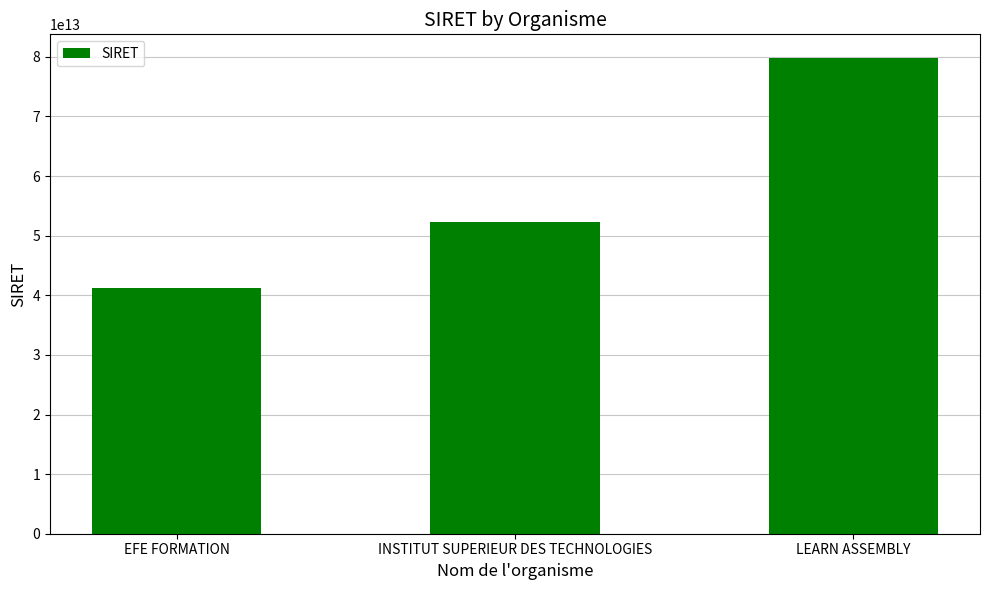

List the labels in order of value, largest first.

LEARN ASSEMBLY, INSTITUT SUPERIEUR DES TECHNOLOGIES, EFE FORMATION